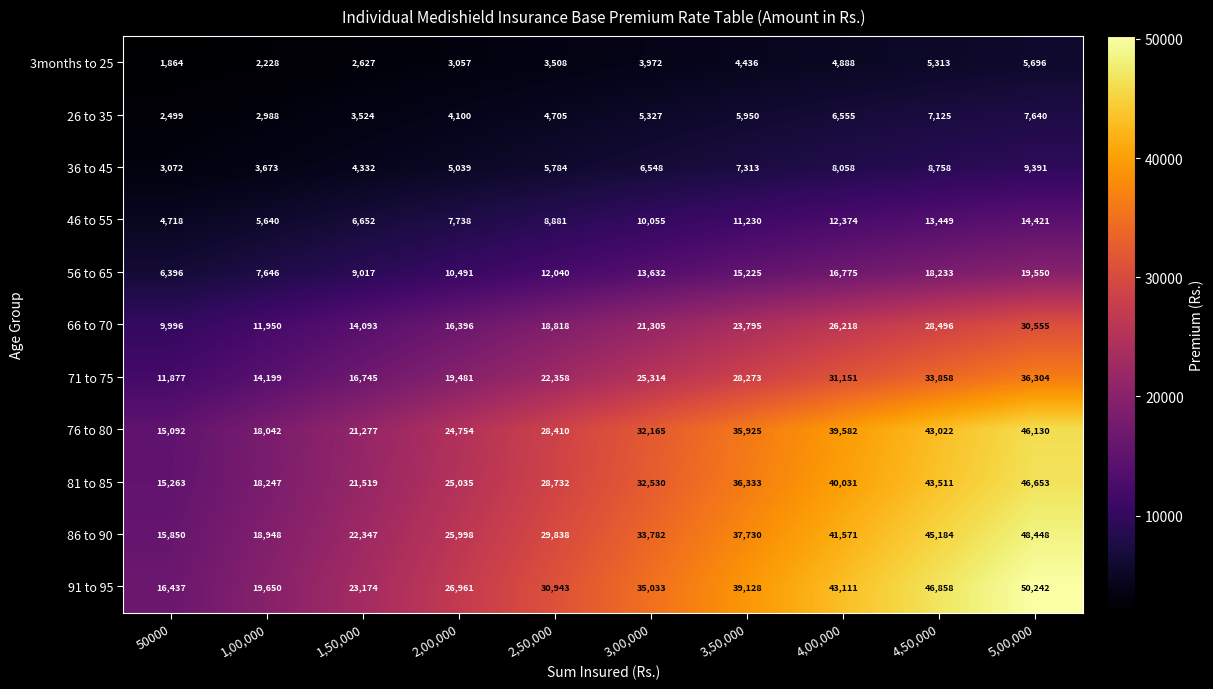

Rank the series by their maximum value, from highest to lowest.

91 to 95, 86 to 90, 81 to 85, 76 to 80, 71 to 75, 66 to 70, 56 to 65, 46 to 55, 36 to 45, 26 to 35, 3months to 25